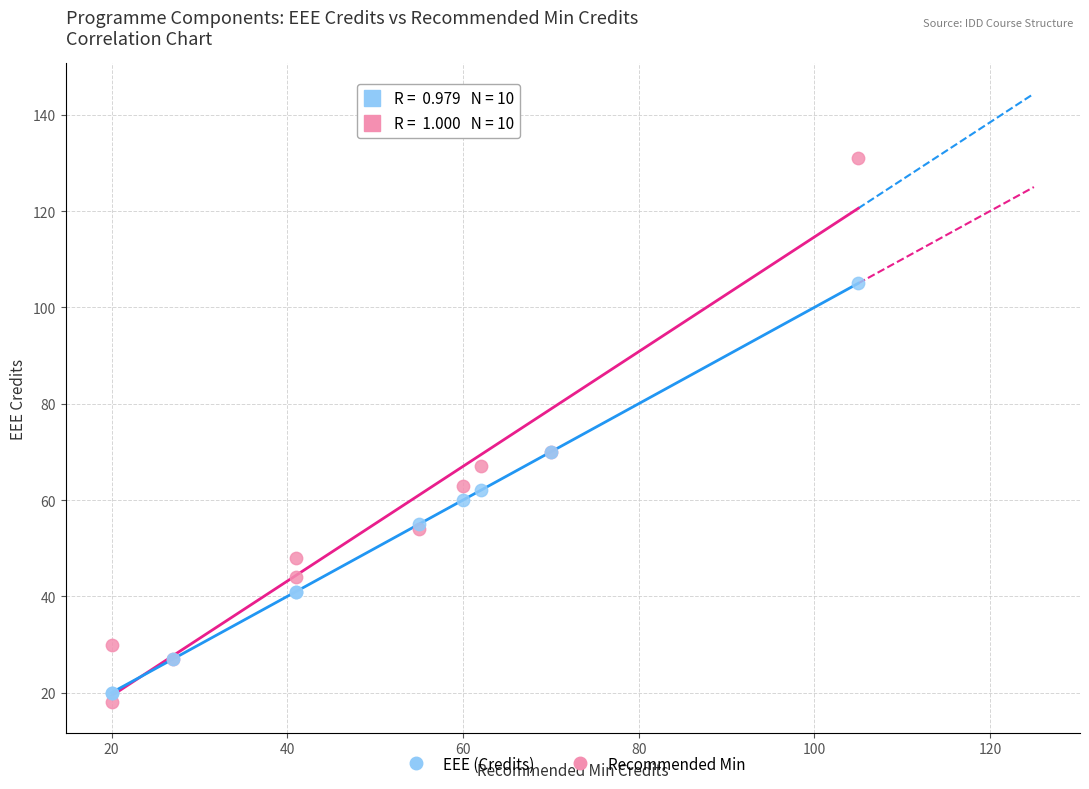

What is the X range (max minus min) for the scatter plot?

85